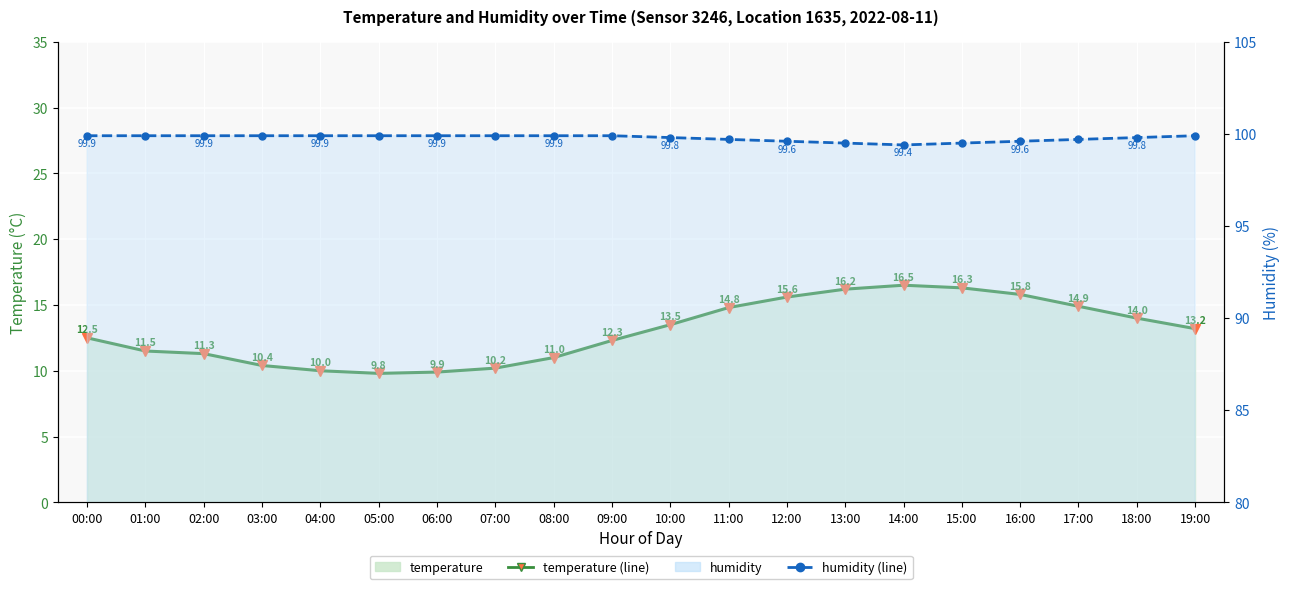

Rank the series by their average value, from highest to lowest.

humidity, temperature